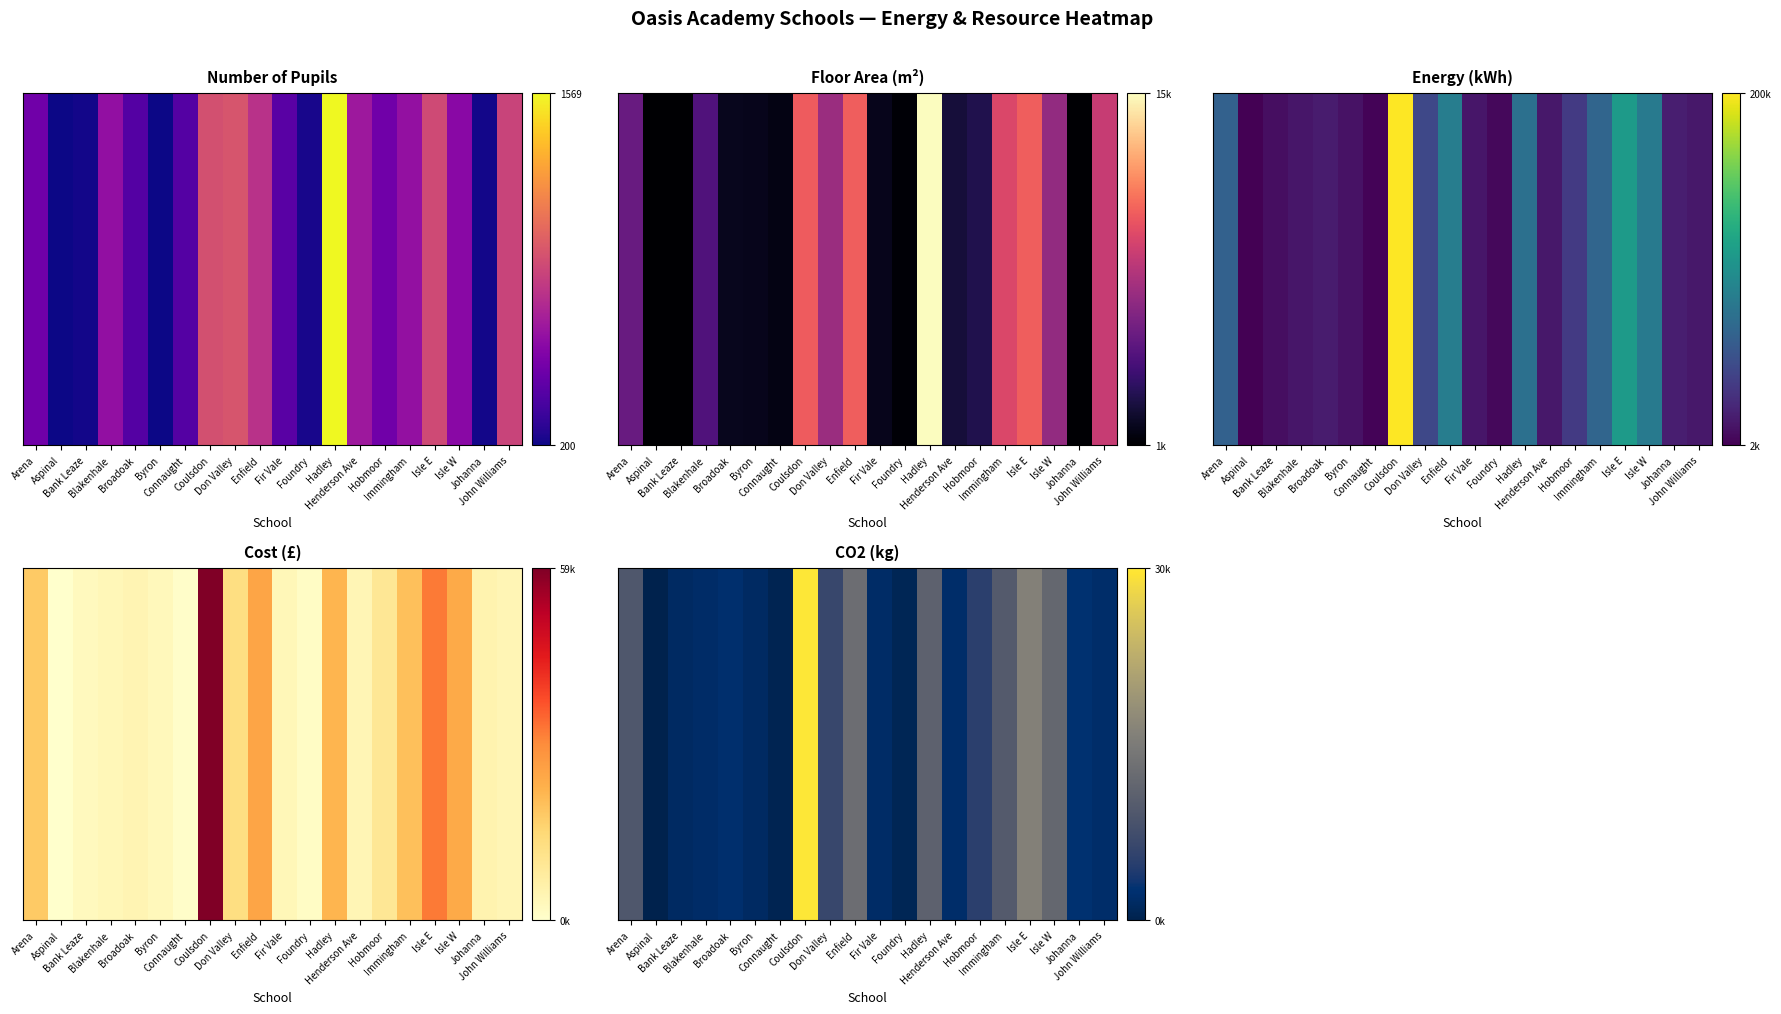

What is the sum of the values at Foundry and Enfield?

13950